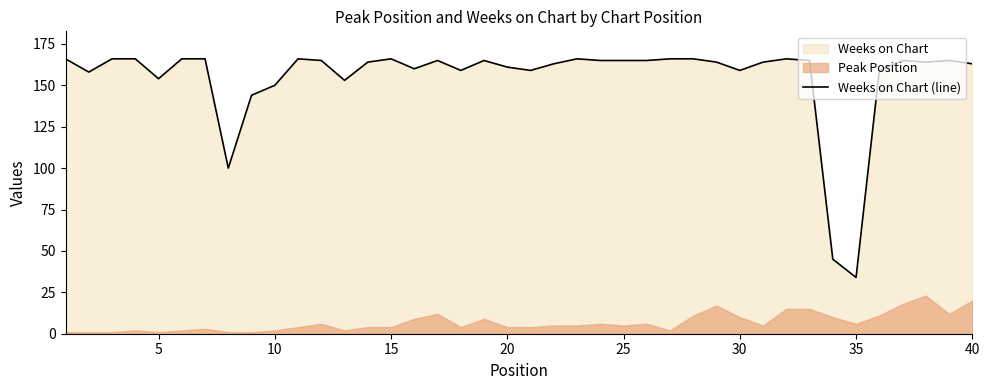

What is the difference between the maximum and second lowest values?

121